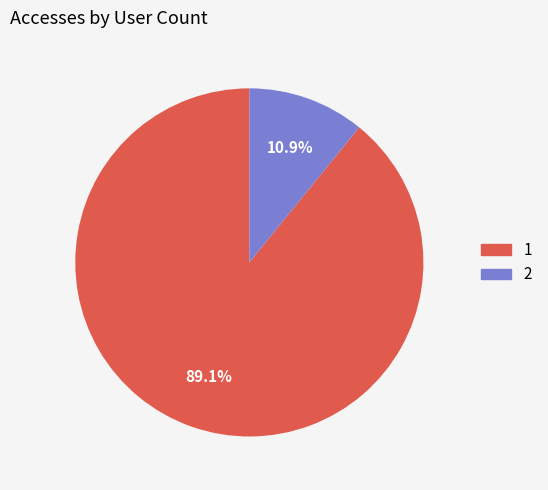

Is there any slice that represents more than half of the pie?

Yes